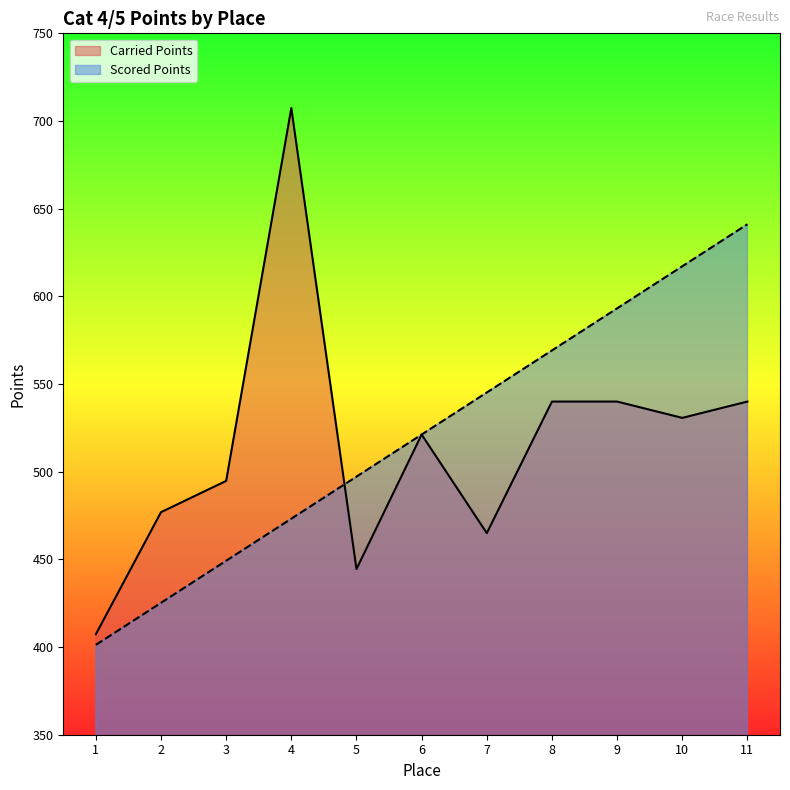

Where do Scored Points and Carried Points first cross each other?

4 and 5